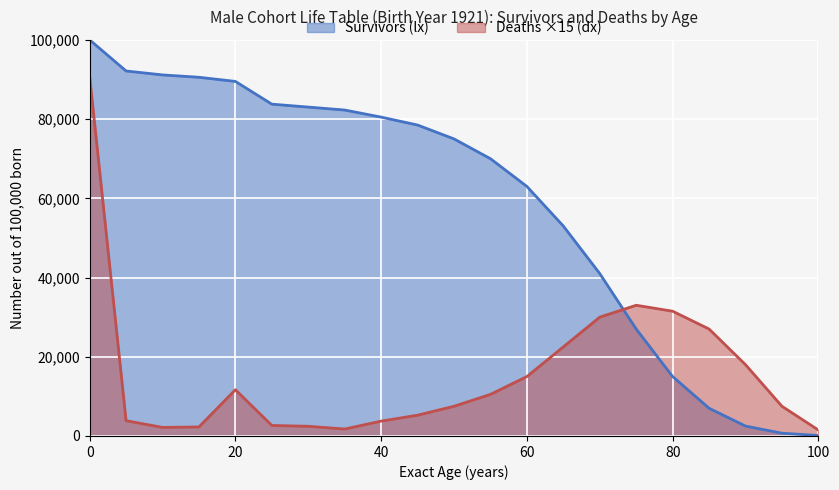

How many intersections are there between Survivors (lx) and Deaths (dx)?

1